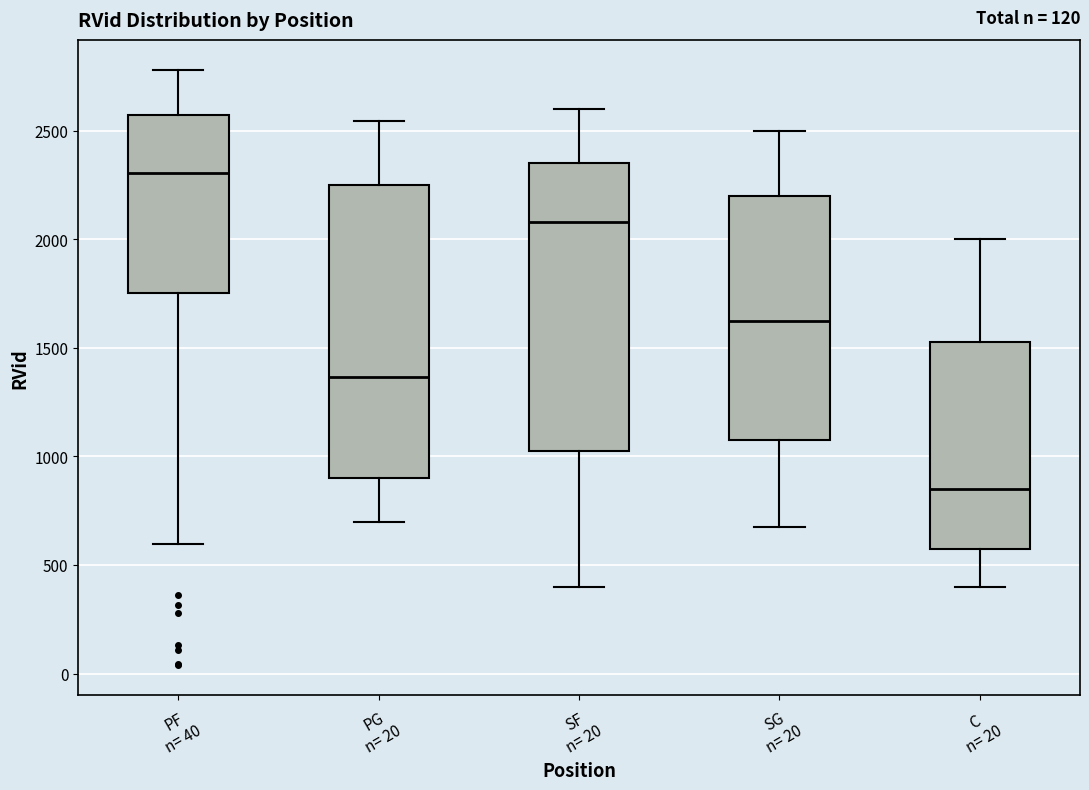

Reading left to right, read every box against the y-axis: the position of its median line, the range the box covers, and the ends of its whiskers. The values are not printed on the chart, so give them approximately, as read against the axis.

PF n= 40: median 2300, box 1750 to 2550, whiskers 600 to 2800
PG n= 20: median 1350, box 900 to 2250, whiskers 700 to 2550
SF n= 20: median 2100, box 1050 to 2350, whiskers 400 to 2600
SG n= 20: median 1650, box 1100 to 2200, whiskers 700 to 2500
C n= 20: median 850, box 600 to 1550, whiskers 400 to 2000